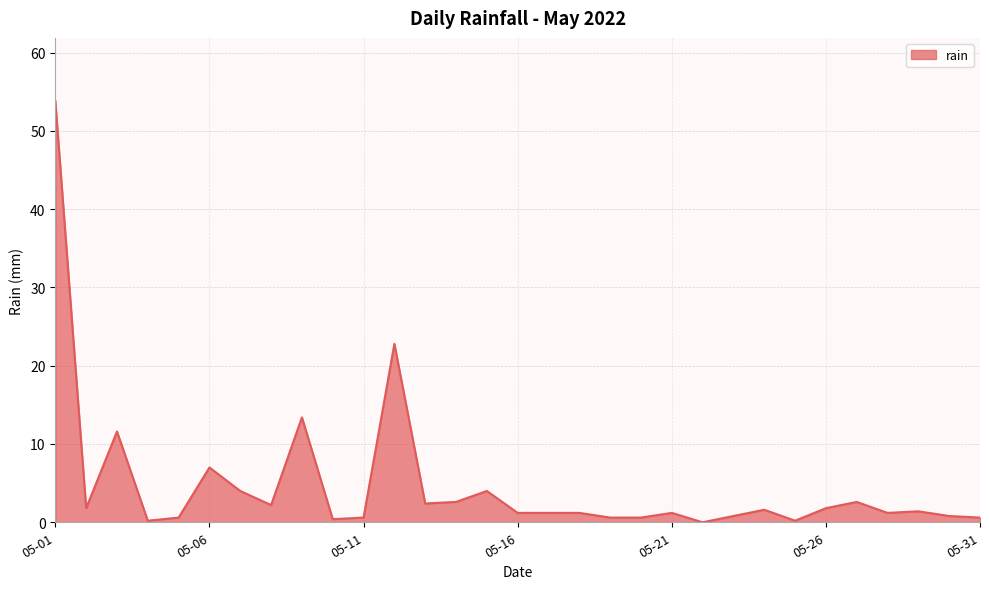

What is the maximum value shown in the chart?

53.8